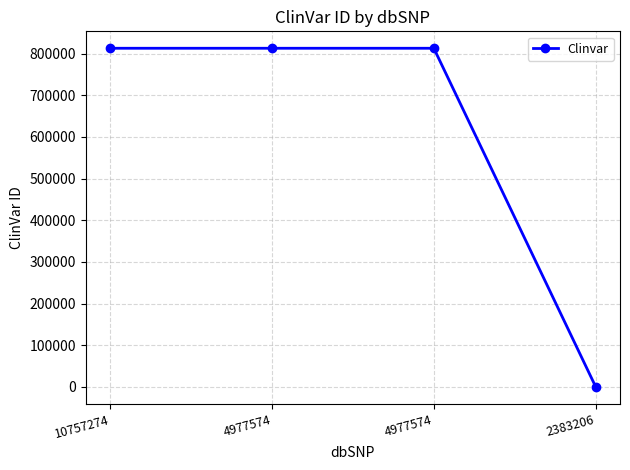

Count the number of categories in the chart.

4